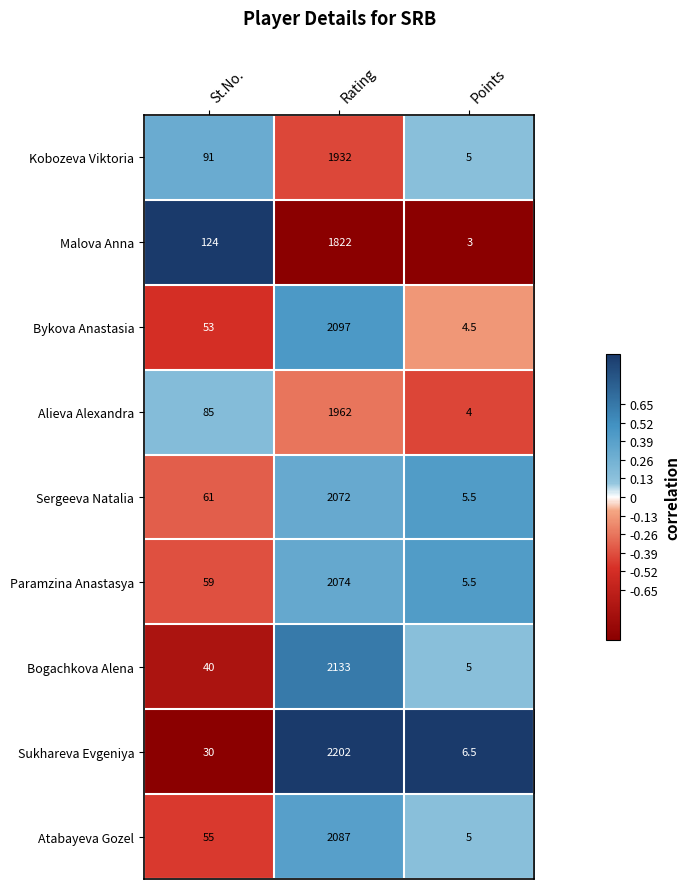

What is the spread (max minus min) of values at Points?

3.5